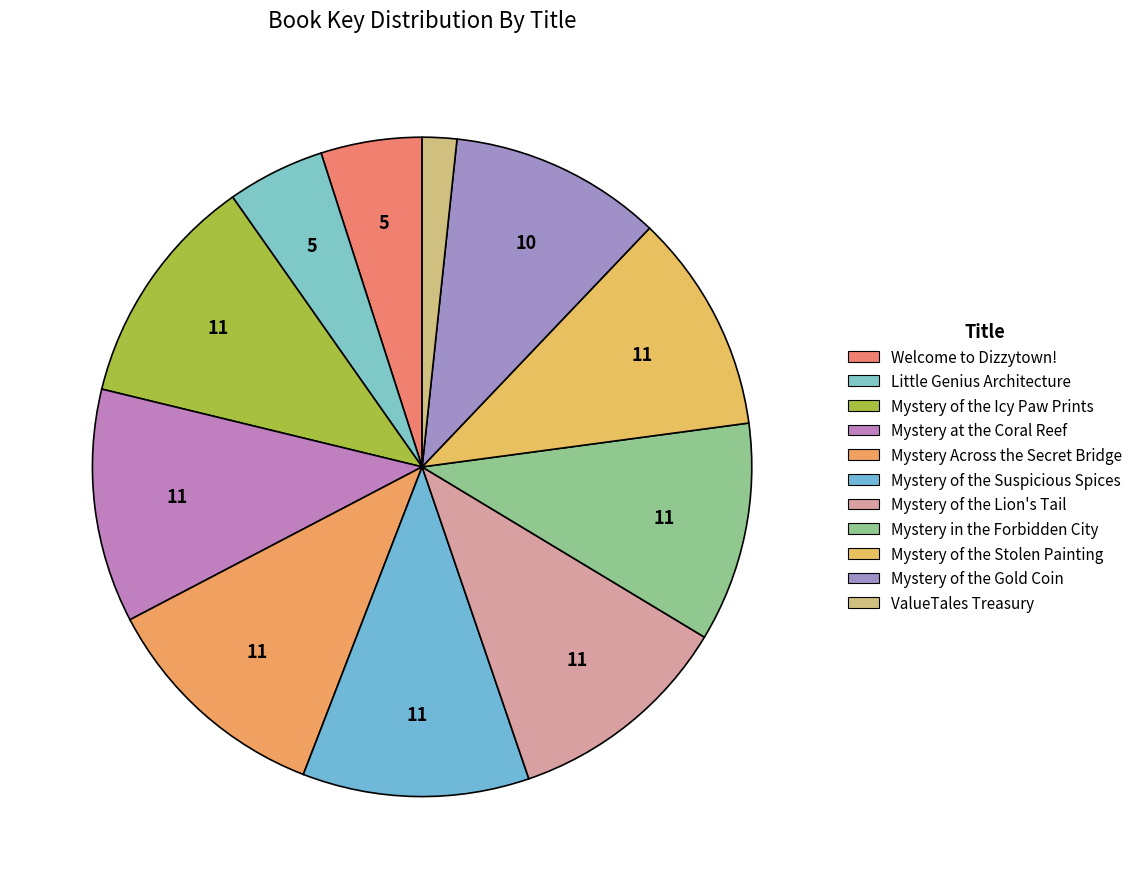

Does Mystery in the Forbidden City account for over 50% of the chart?

No